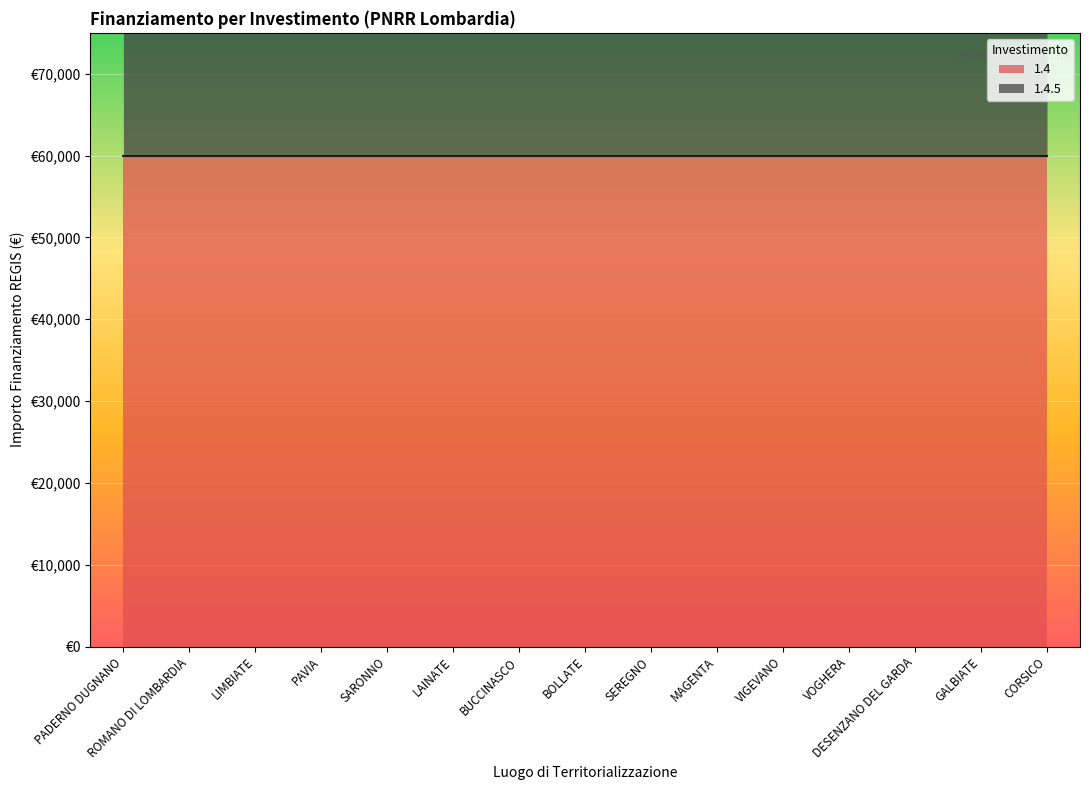

What is the sum of all values?

1771603